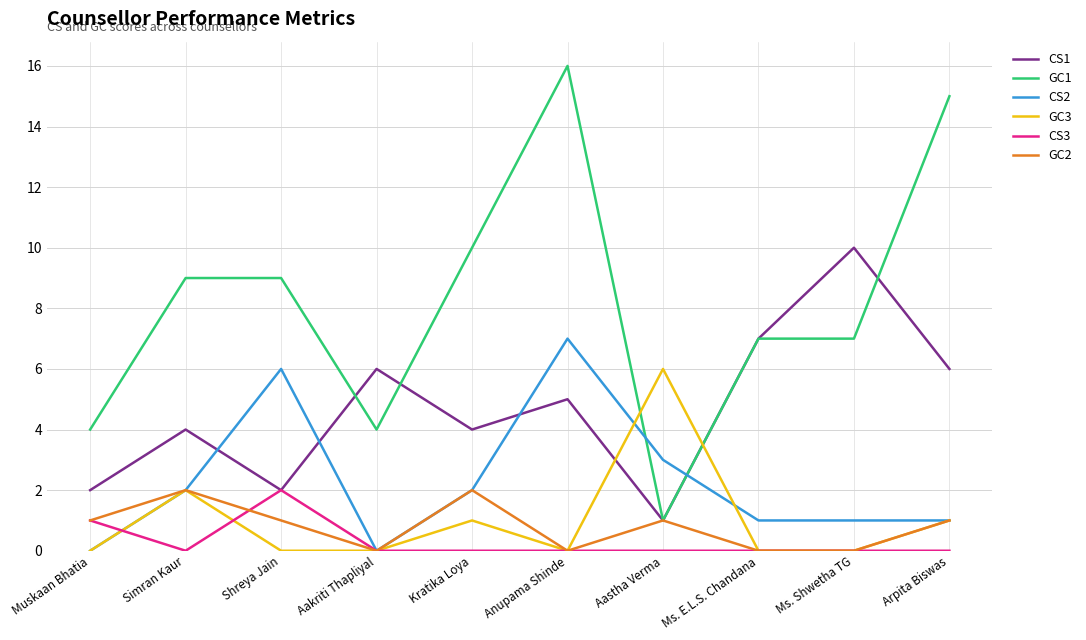

True or false: GC2 has more than 0 points higher than both neighbors.

True